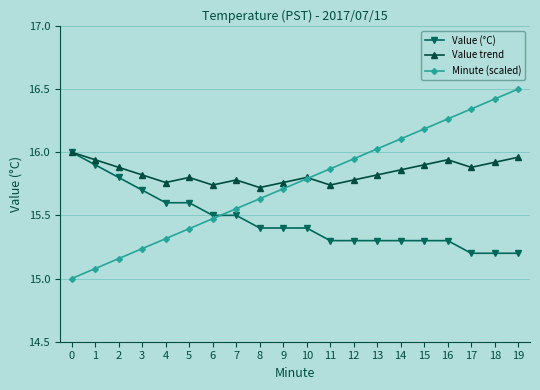

How many lines are shown in the chart?

3